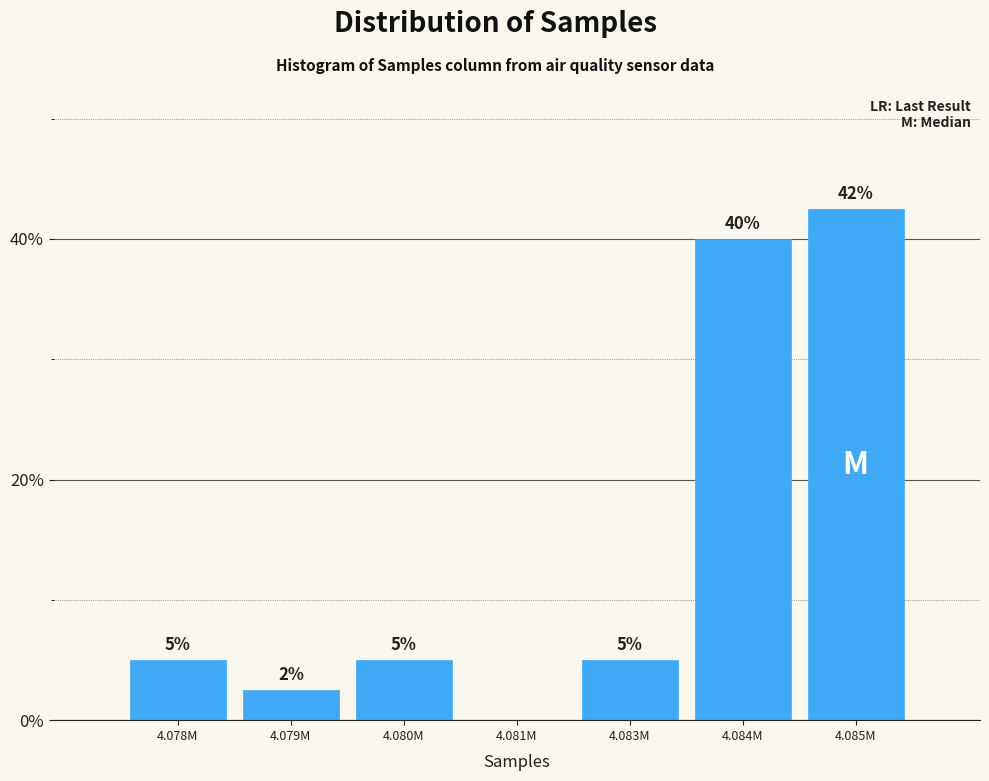

What is the ratio of the value at 4.080M to the value at 4.083M?

1.0